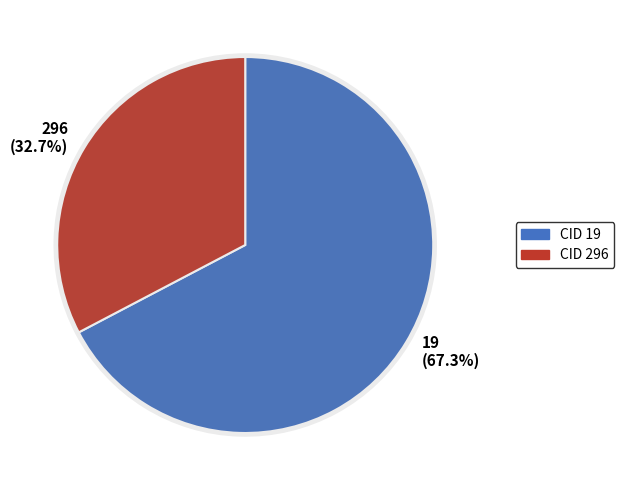

What is the change in value from 19 to 296?

-36